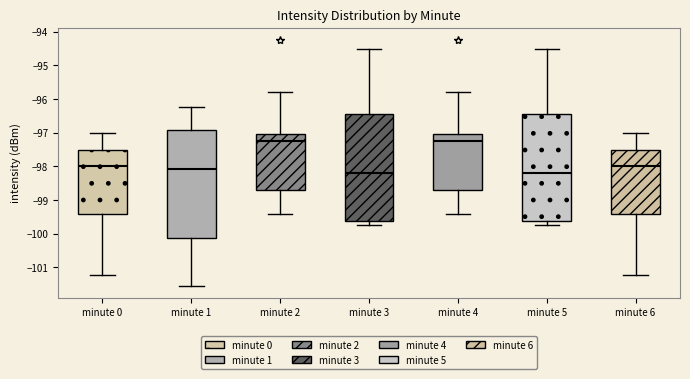

Where is the upper edge of the box for minute 0 on the y-axis? The values are not printed on the chart, so give them approximately, as read against the axis.

-97.5